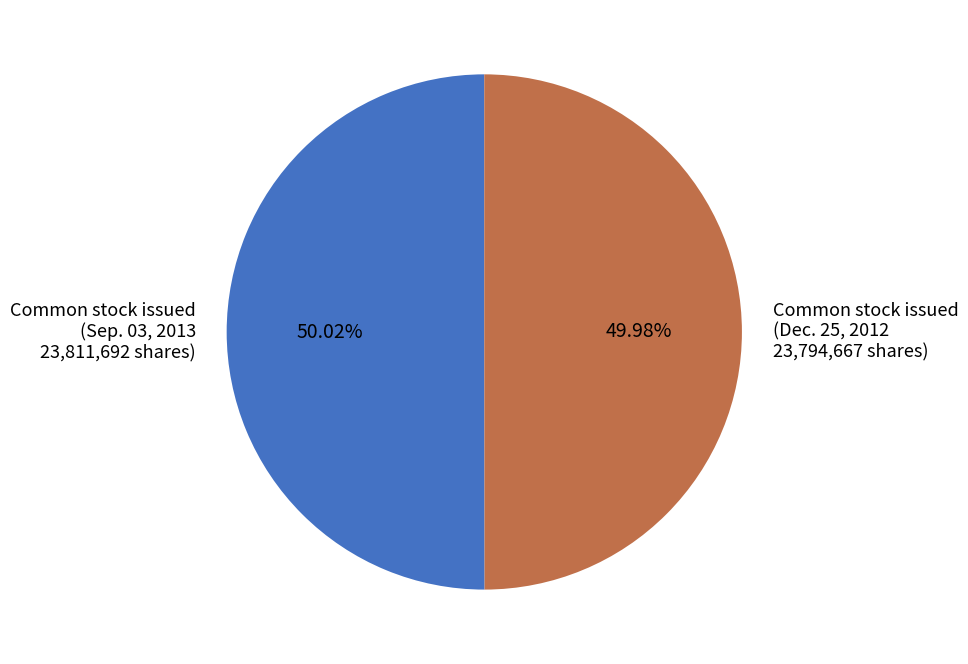

Approximately how many times larger is the value at Common stock issued (Sep. 03, 2013 23,811,692 shares) compared to Common stock issued (Dec. 25, 2012 23,794,667 shares)?

1.0